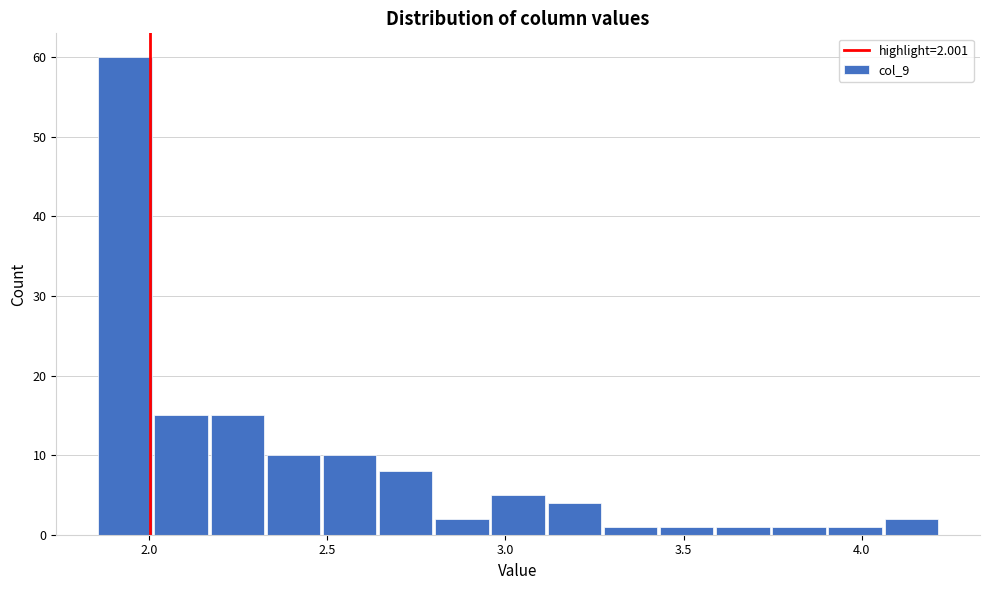

Around what value on the x-axis is the tallest bar? Give the approximate position of its centre, as read against the axis.

1.95